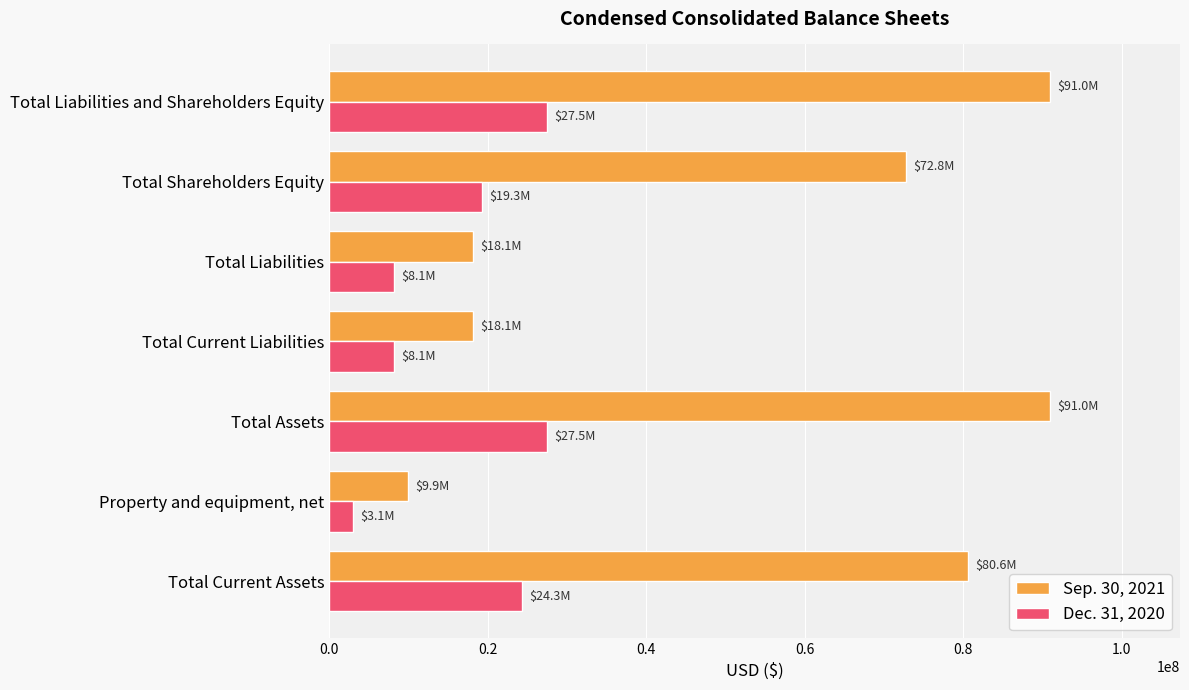

At Total Liabilities, list the series in order from smallest to largest.

Dec. 31, 2020, Sep. 30, 2021